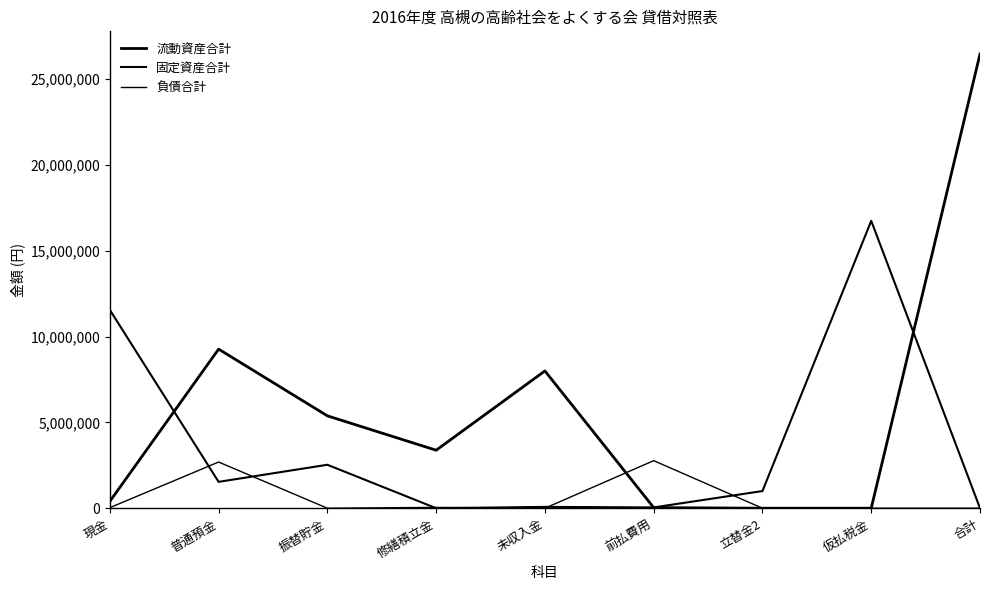

What is the sum of the 固定資産合計 values at 立替金2 and 仮払税金?

17748923